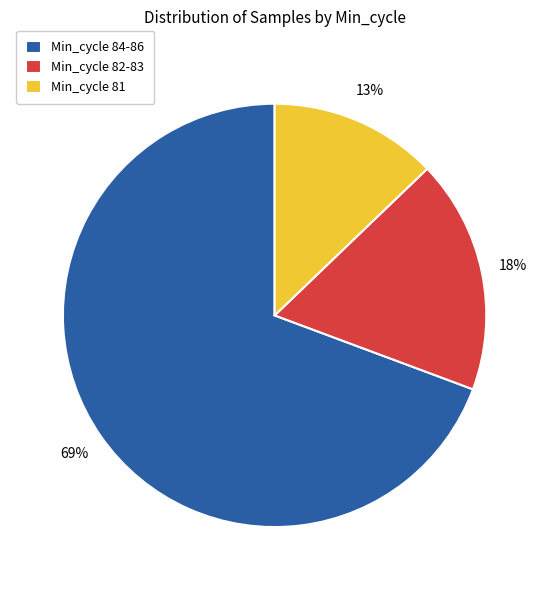

Which slice is the smallest?

Min_cycle 81